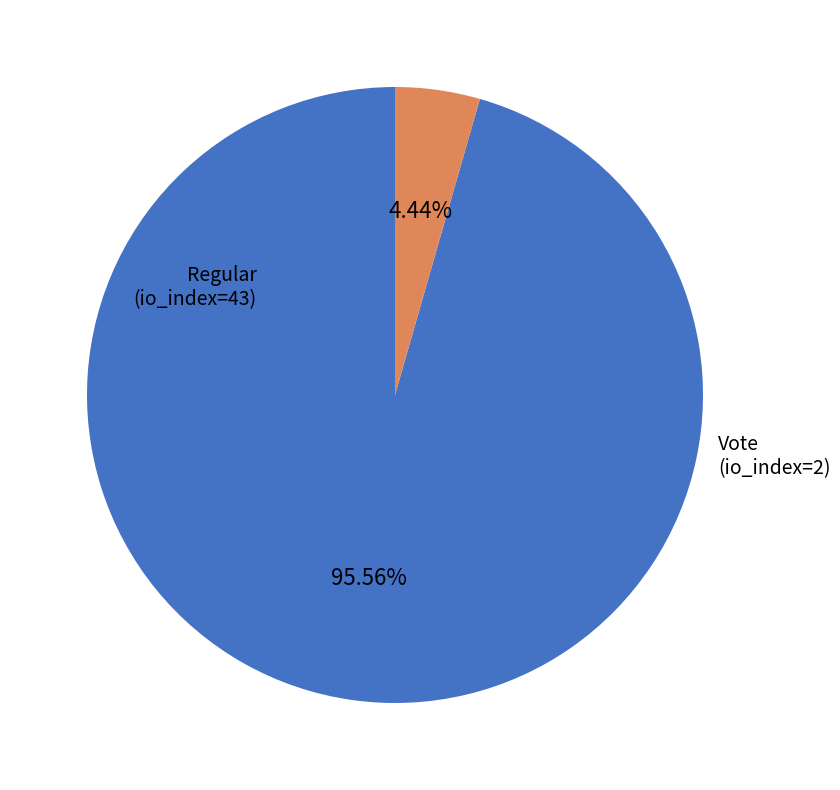

Is there a majority slice in this chart?

Yes